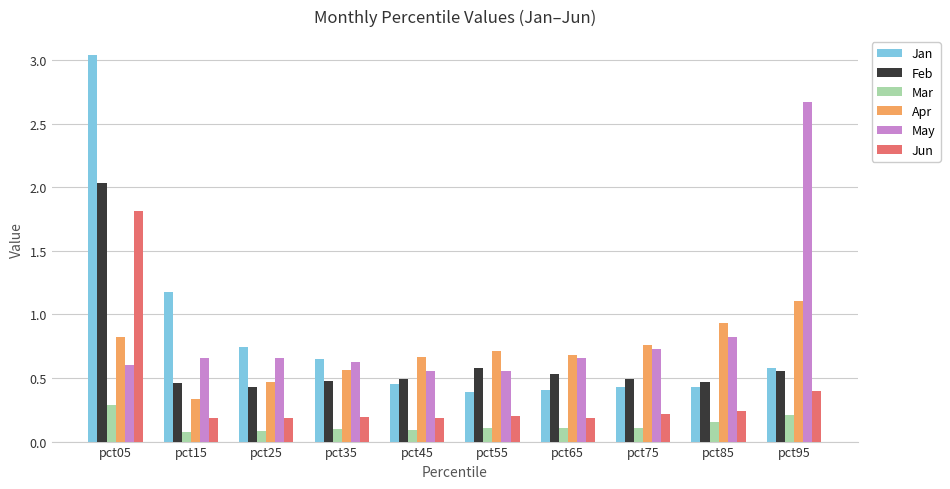

Rank the series by their maximum value, from lowest to highest.

Mar, Apr, Jun, Feb, May, Jan